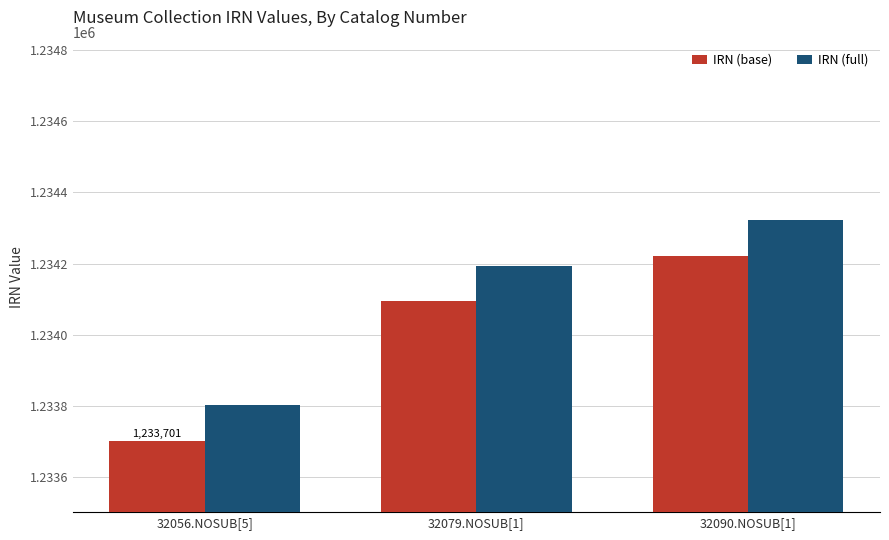

Reading left to right, extract all data points from this chart.

IRN (base): 1233701	1234094	1234222
IRN (full): 1233801	1234194	1234322